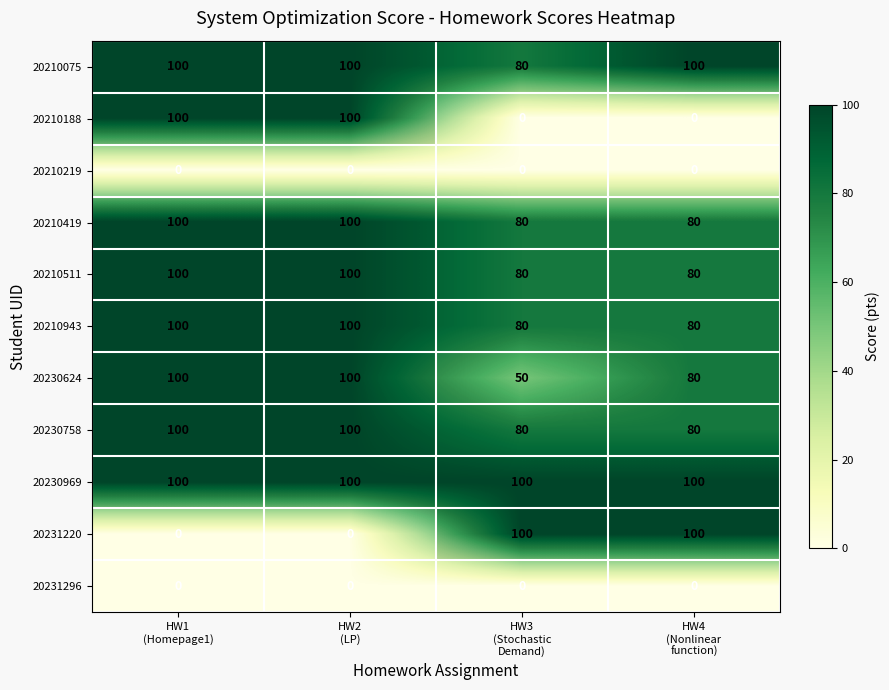

Rank the series at HW2 (LP) from lowest to highest value.

20210219, 20231220, 20231296, 20210075, 20210188, 20210419, 20210511, 20210943, 20230624, 20230758, 20230969